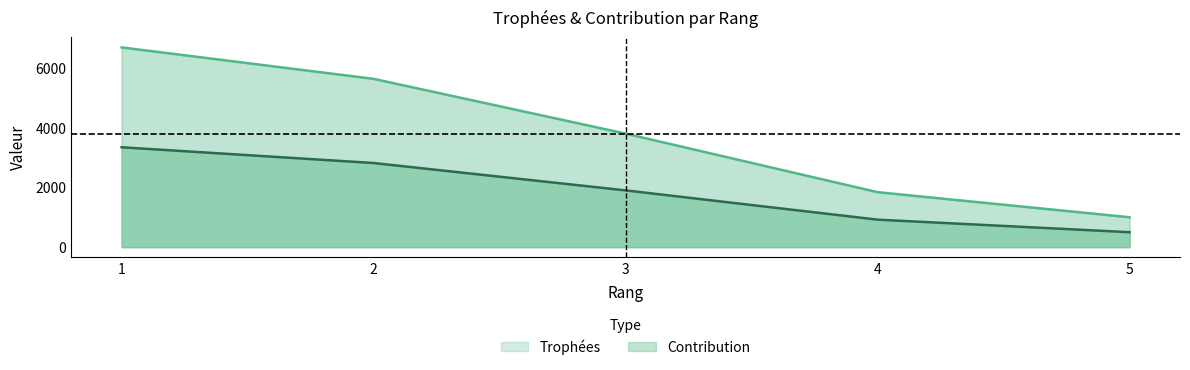

Between 1 and 2, which series saw the biggest shift?

Trophées